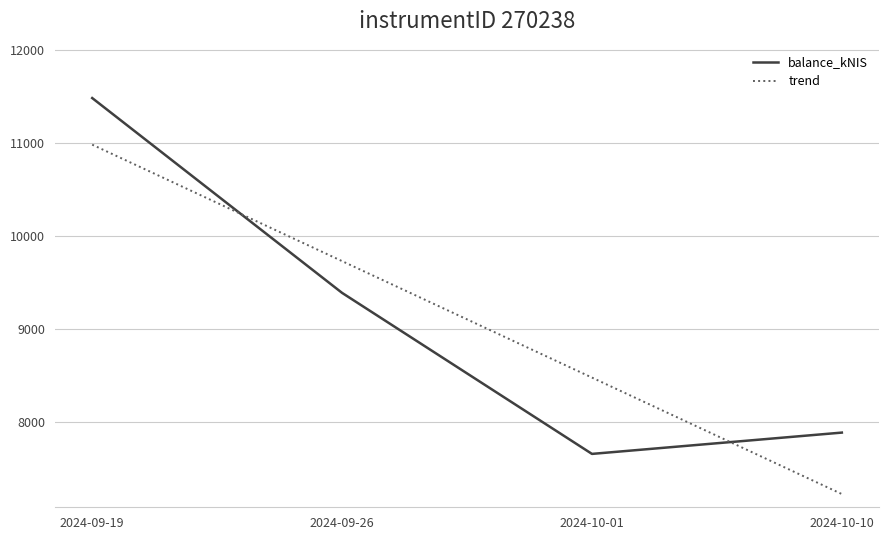

At which category is the sum across all series the highest?

2024-09-19